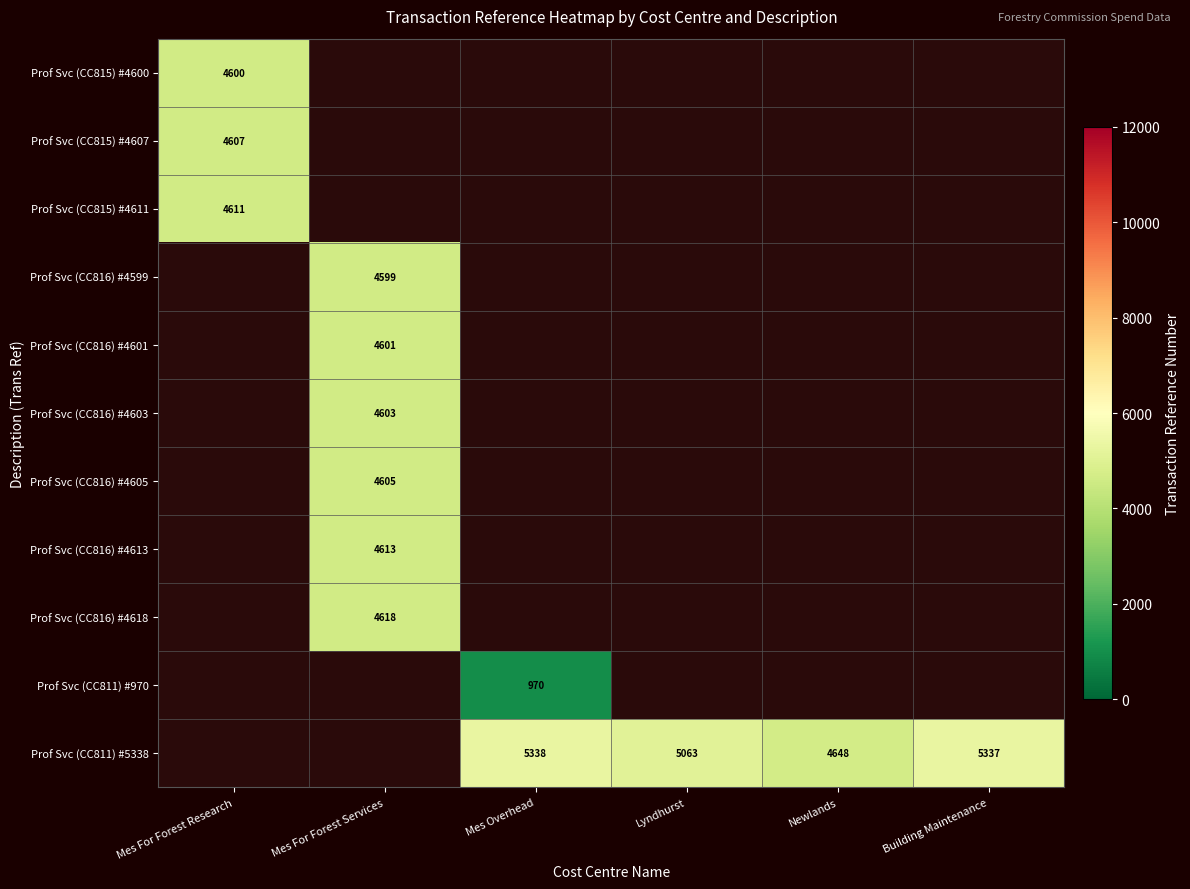

Is it true that Prof Svc (CC816) #4599 equals 1582.5 at Mes For Forest Services?

False